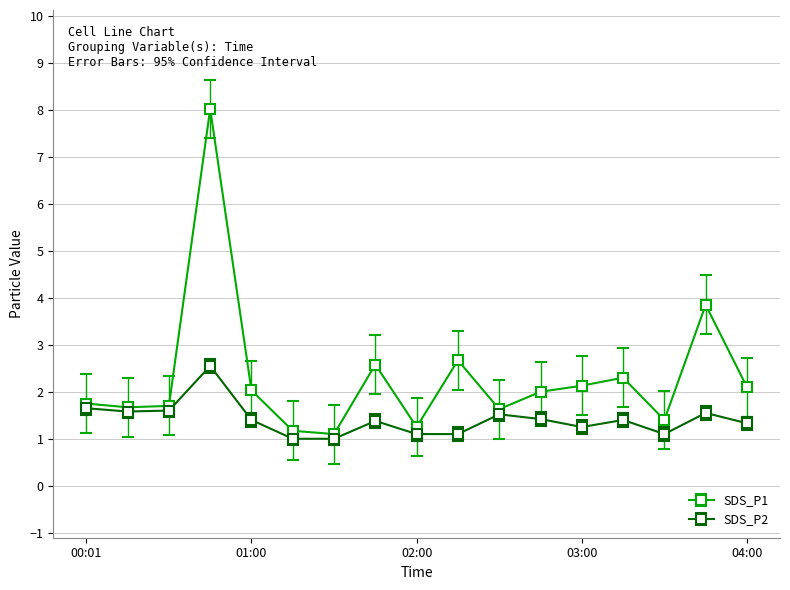

What is the smallest value displayed?

1.0